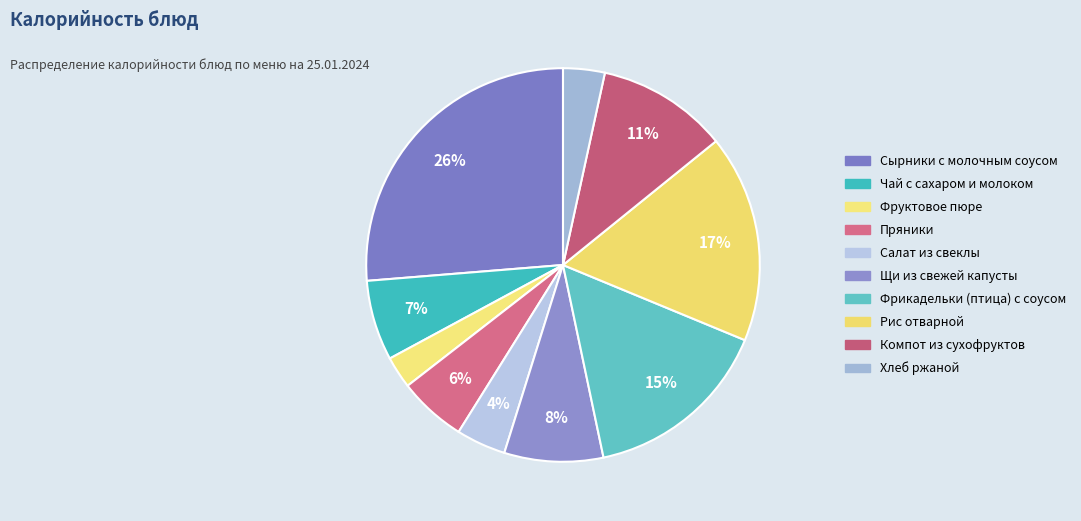

What percentage is NOT represented by Рис отварной?

82.9%